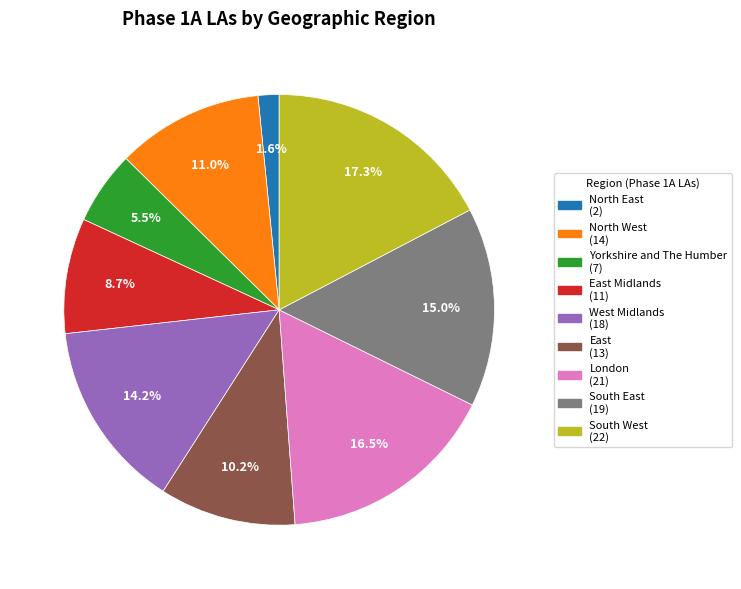

Does any single category account for the majority?

No